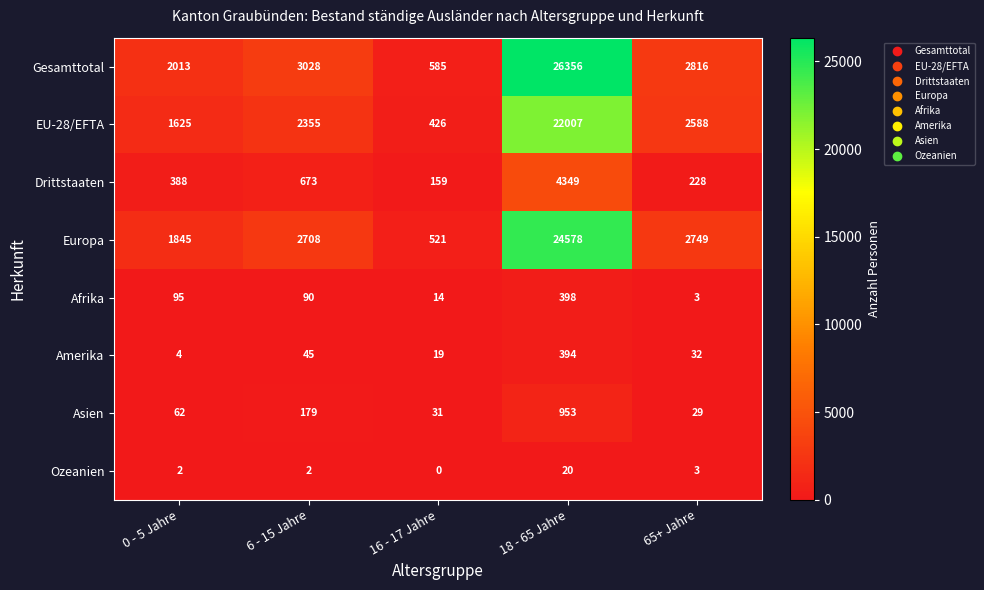

True or false: Asien has a value of 307 at 6 - 15 Jahre.

False